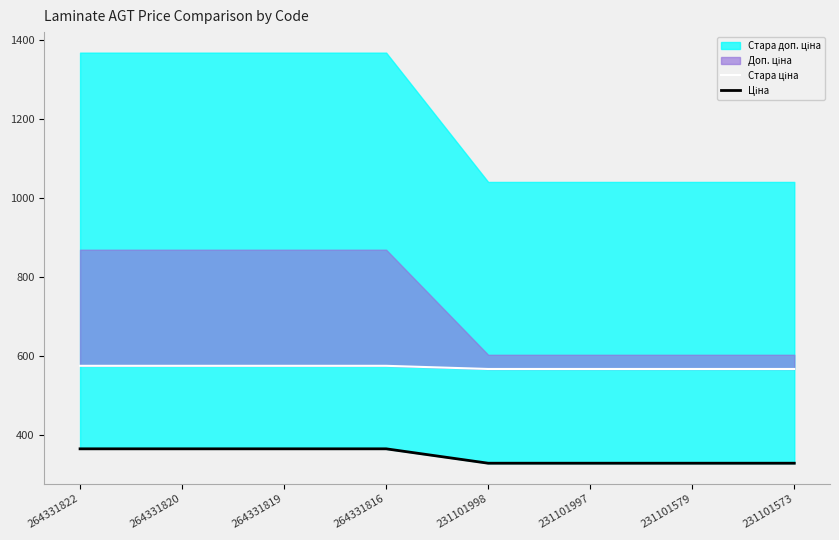

What is the value of the Стара ціна point at the 4th from the left?

576.1